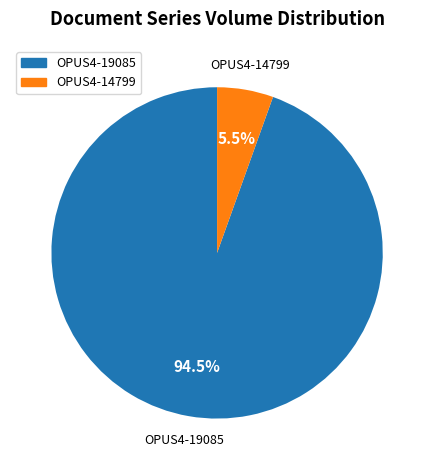

Which category has the smallest portion of the pie?

OPUS4-14799